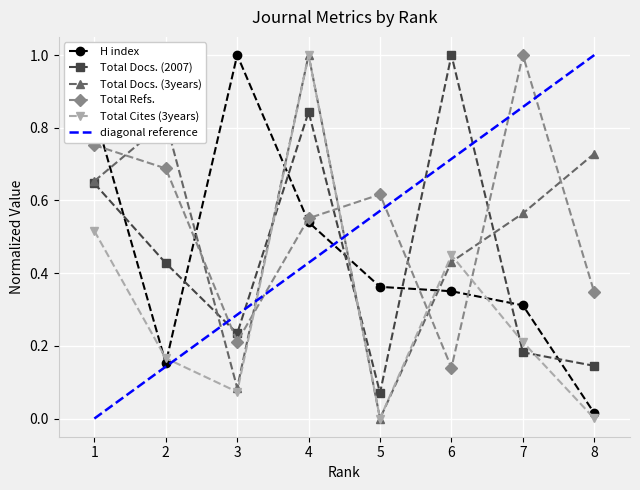

How many times do Total Docs. (3years) and H index cross each other?

5